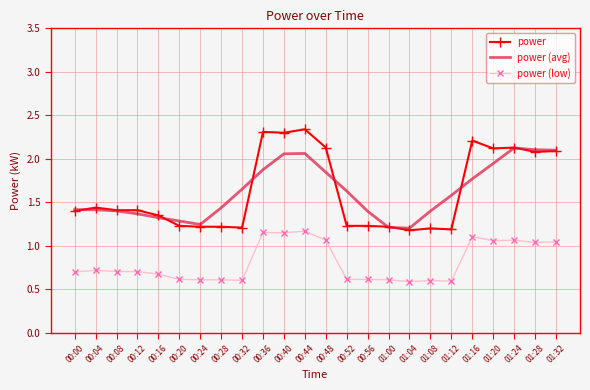

What are all the series names shown in the legend?

power, power (avg), power (low)